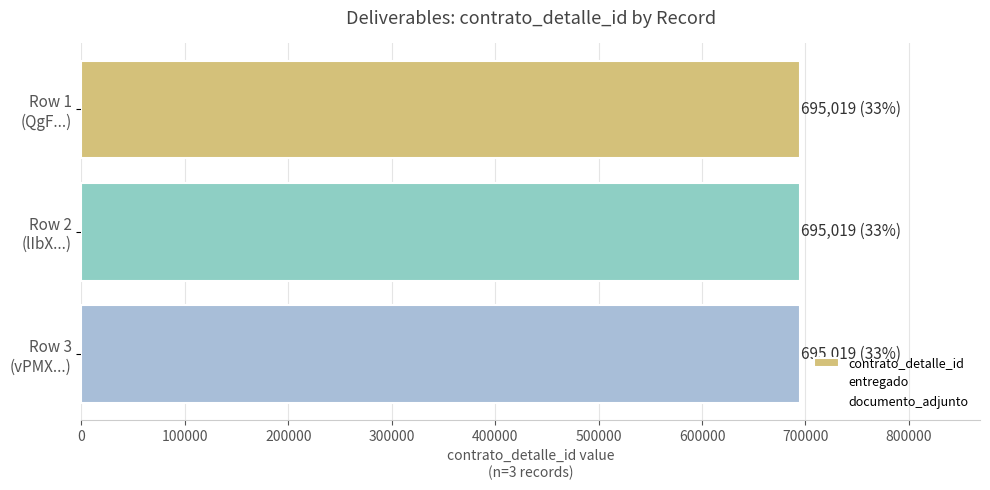

What position from the right is QgF%2Frz3rykk%3D?

3